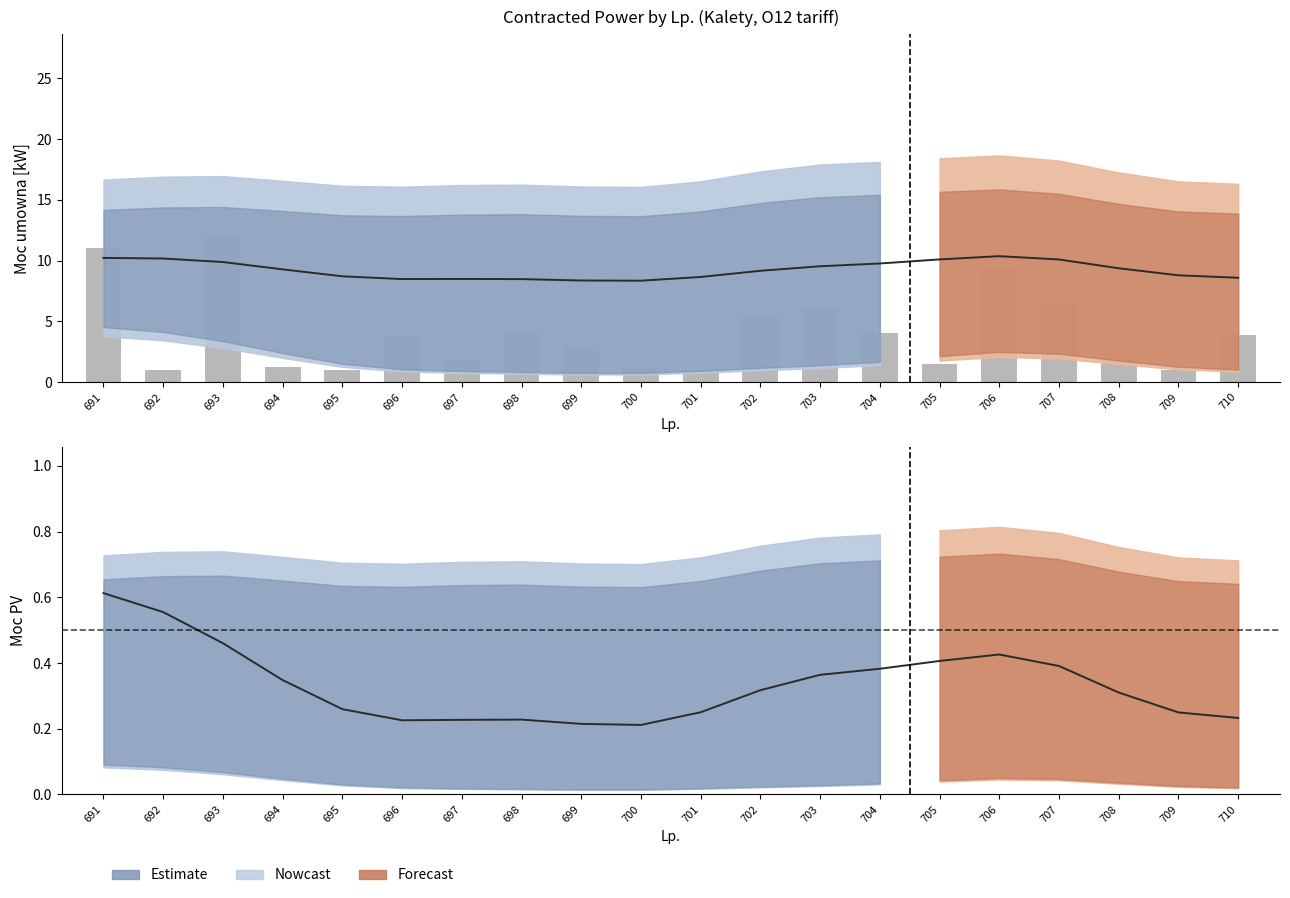

What is the value of the 18th bar from the left?

1.8